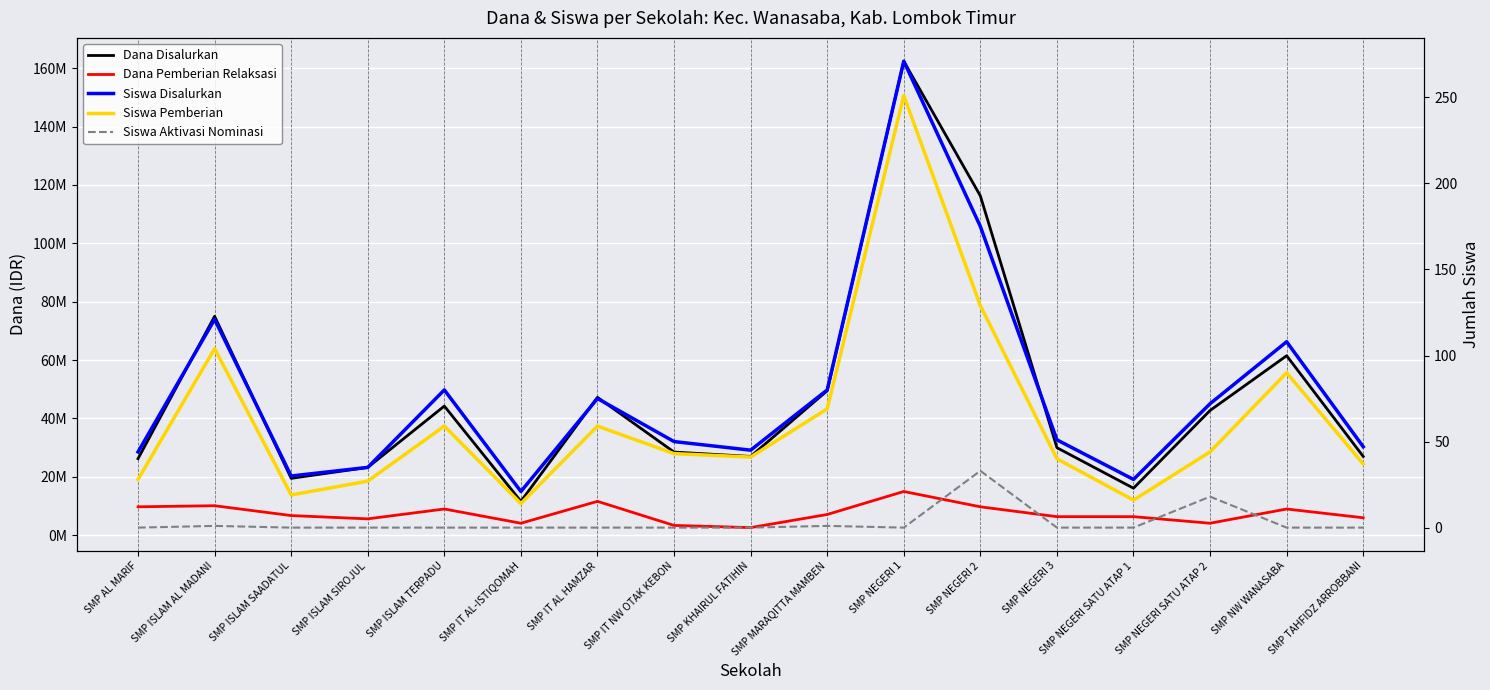

What is the maximum value for Siswa Aktivasi Nominasi?

33